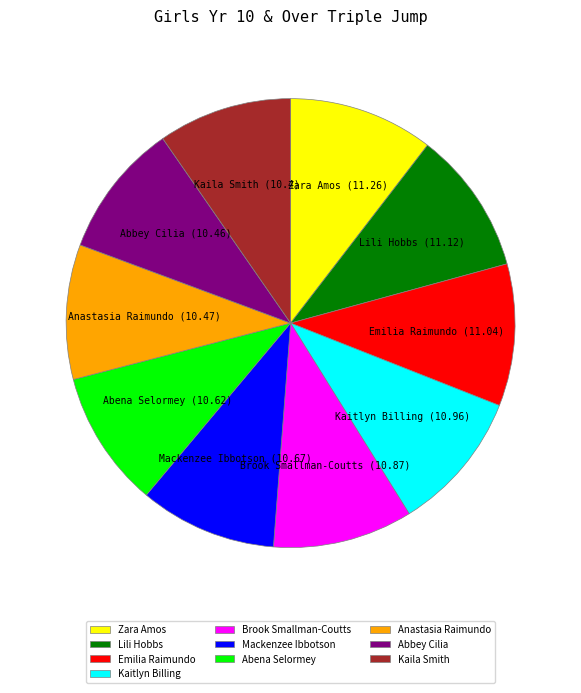

Is it true that Kaila Smith is 1% of the pie?

False